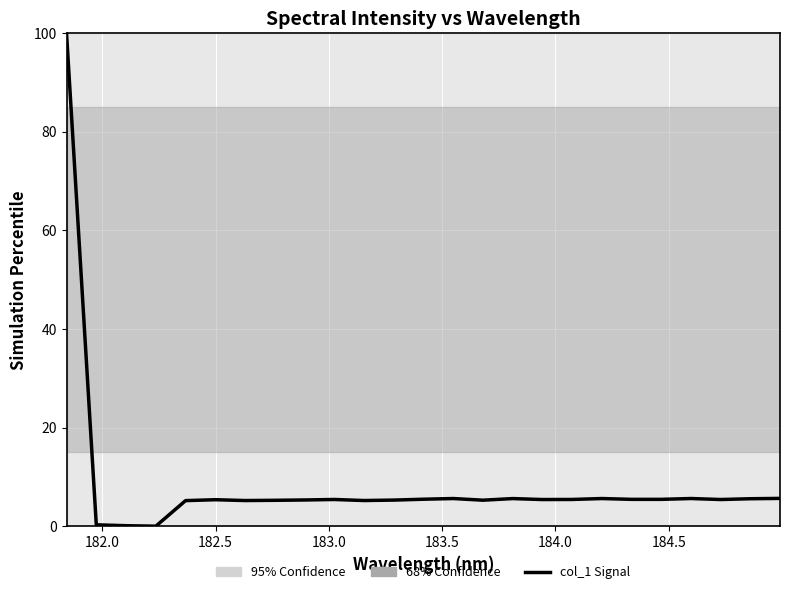

True or false: the data has more than 2 interior local peaks.

True